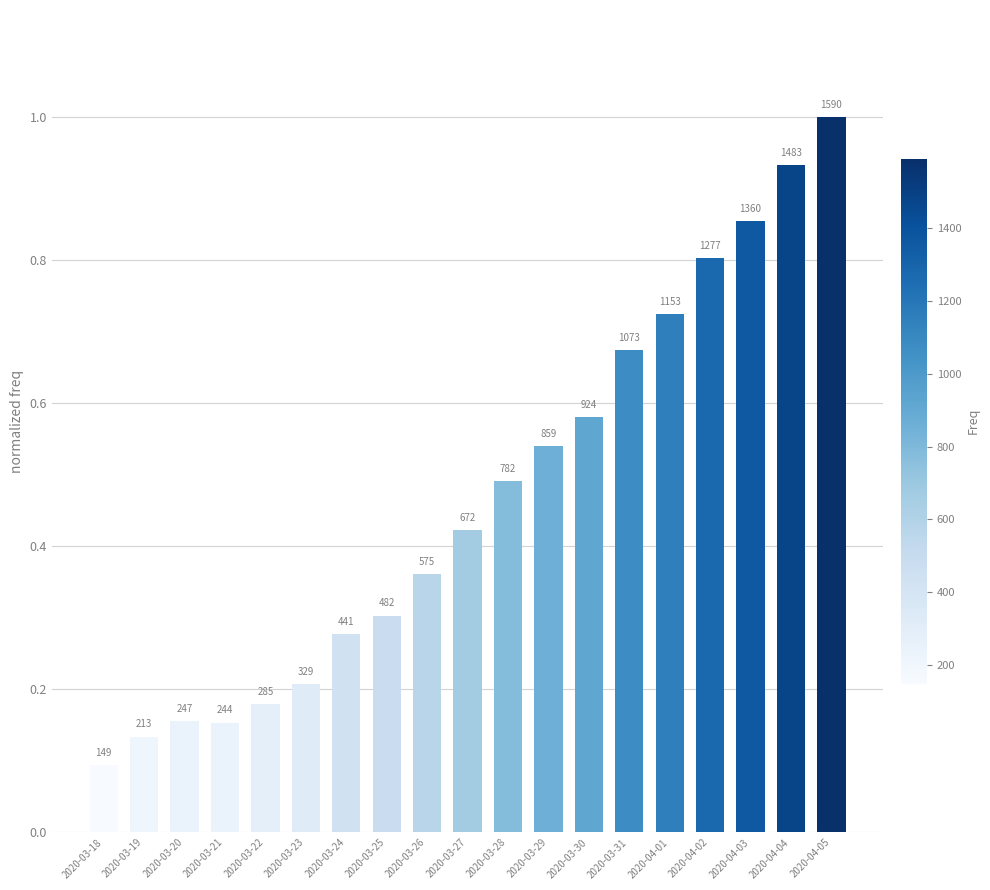

How many bars are there in total?

19